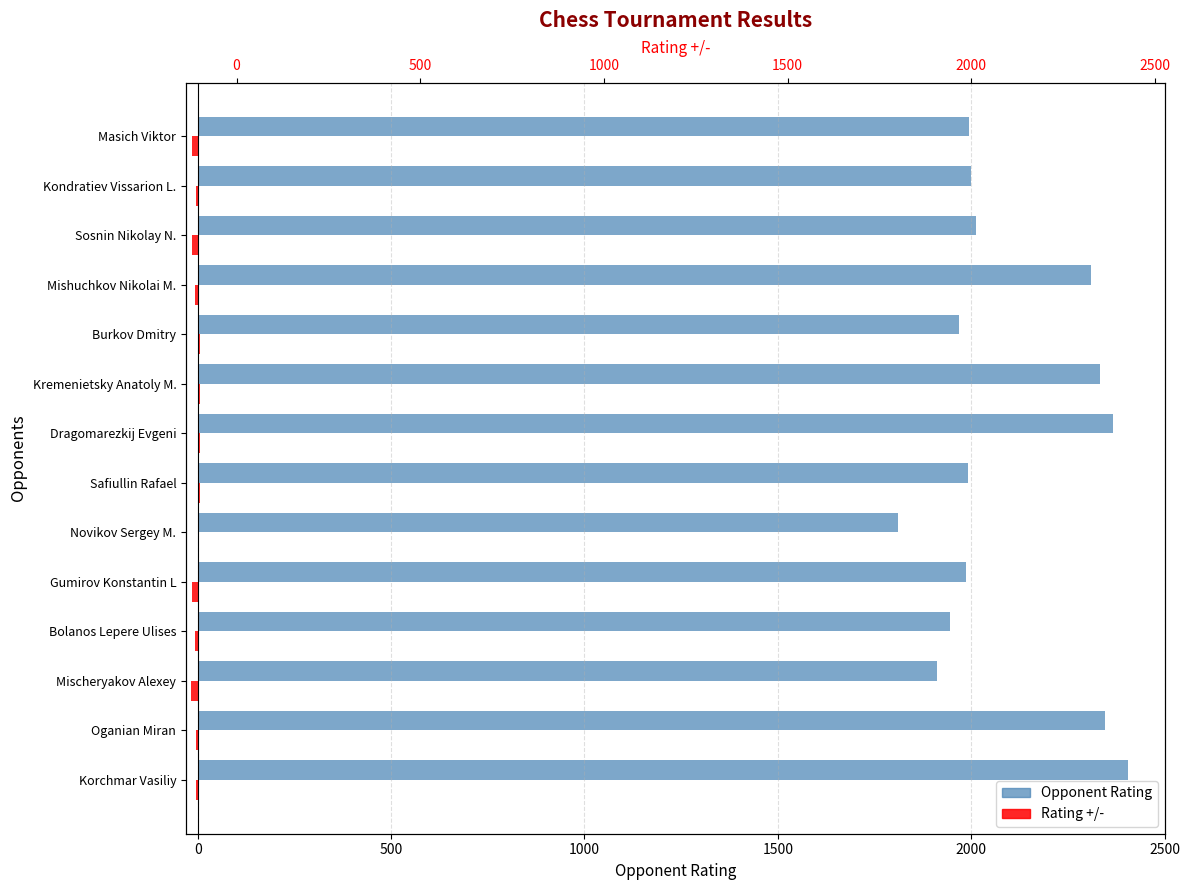

What is the sum of all Rating +/- values?

-59.2